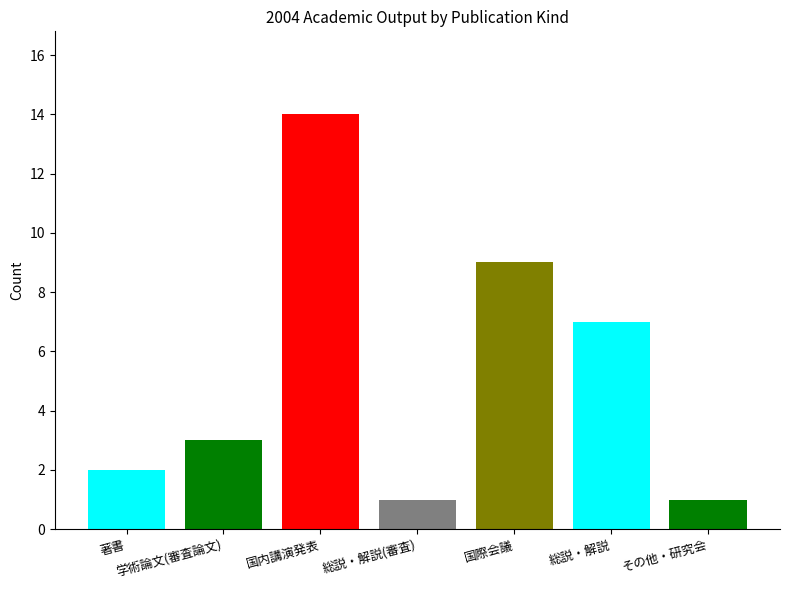

How many distinct data groups are displayed?

7